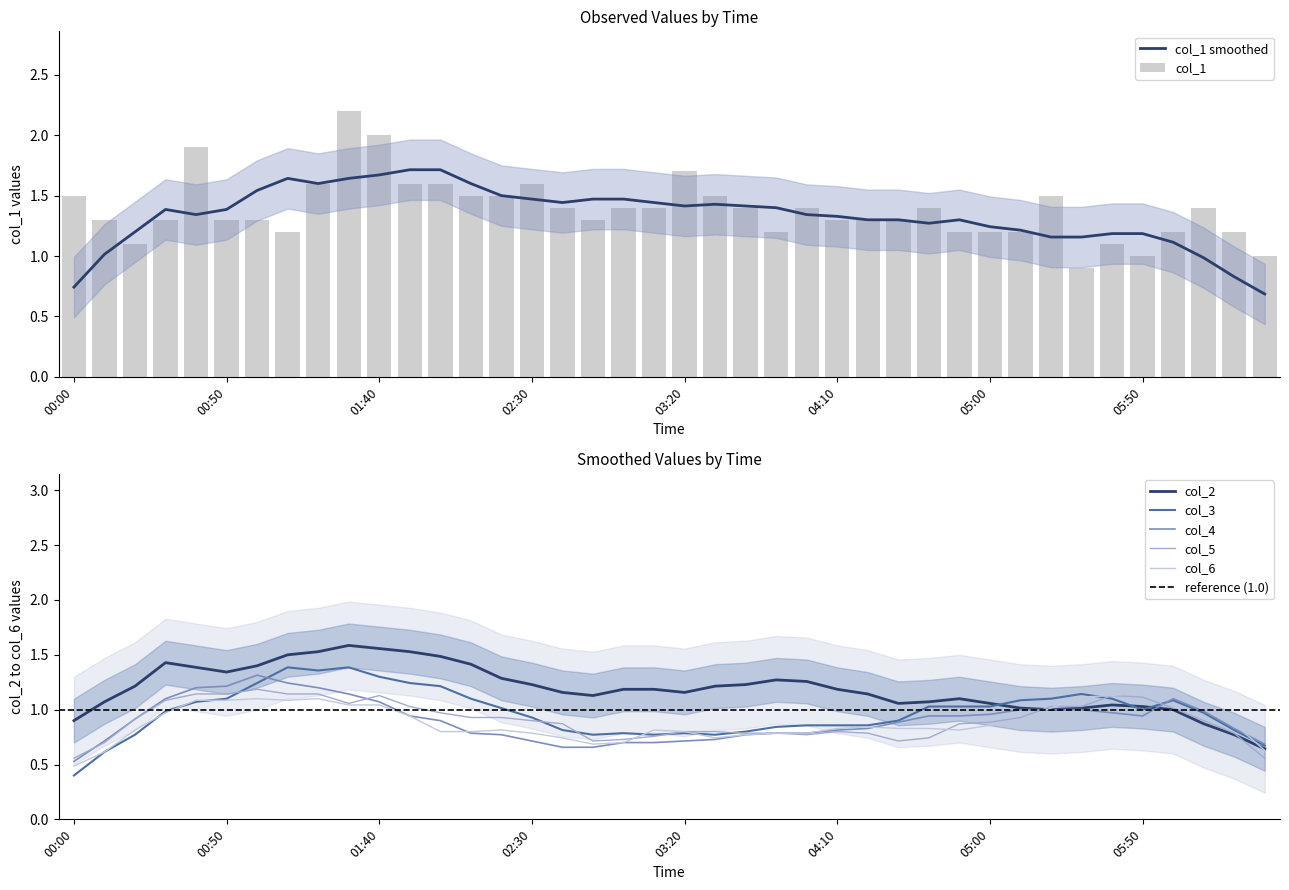

Is the value of col_3 at 2000/11/22 04:50 greater than the value of col_6 at 2000/11/22 03:30?

Yes